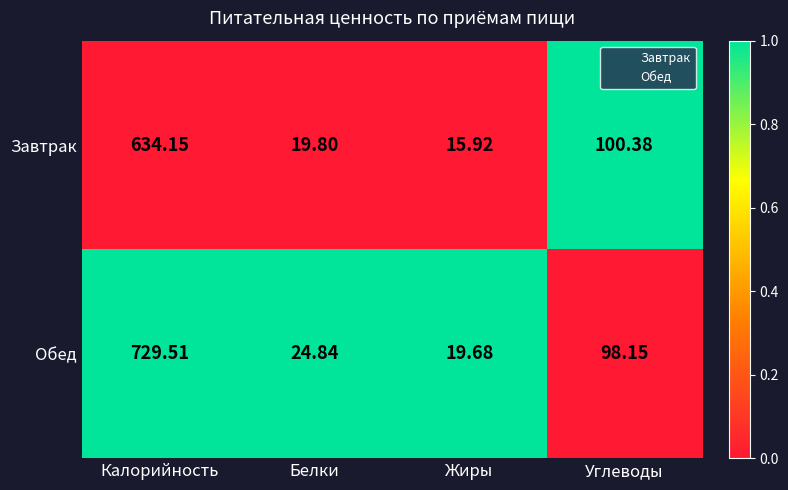

Which category has the highest value across all series?

Калорийность